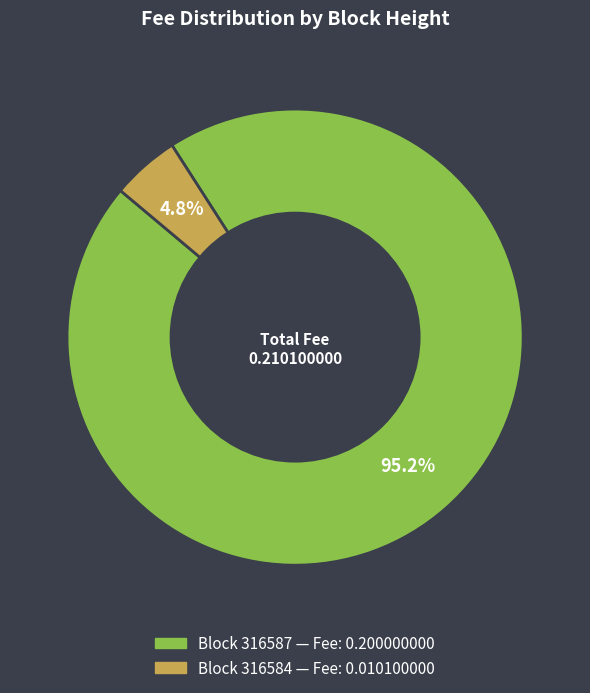

Is there any slice that represents more than half of the pie?

Yes